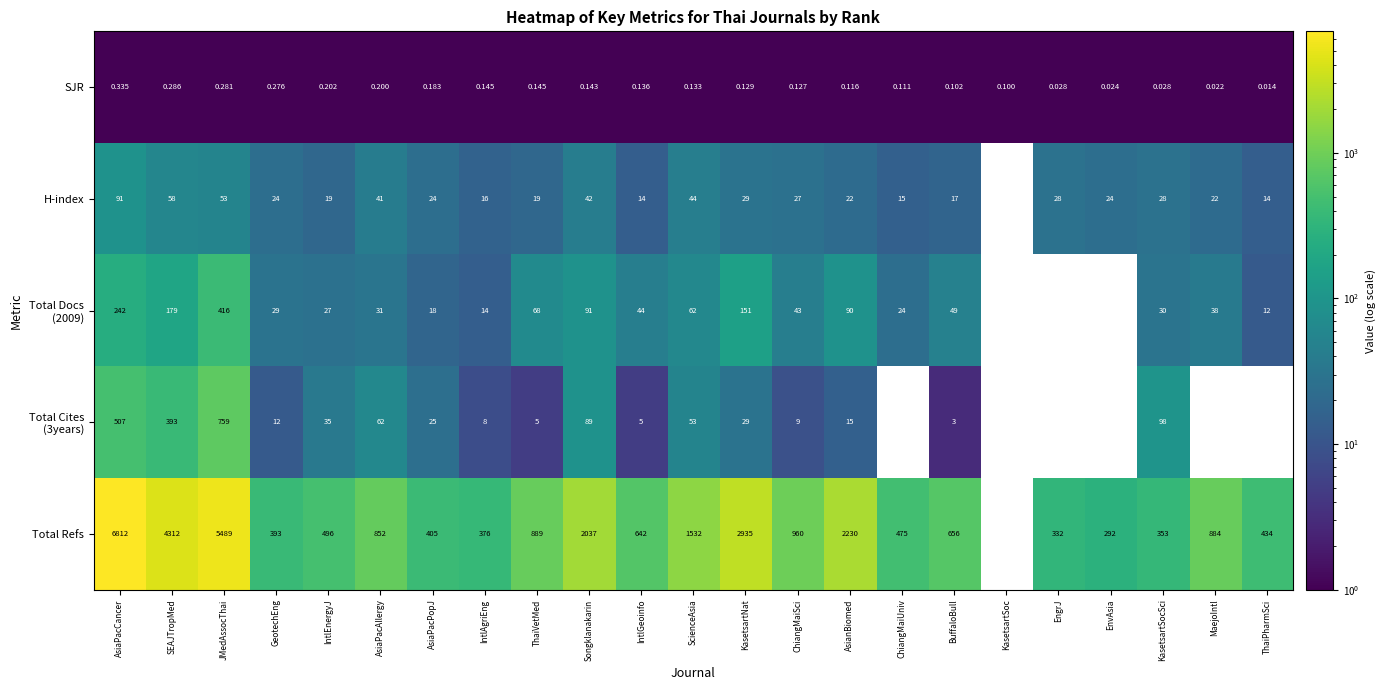

At which label does SJR reach its peak?

AsiaPacCancer